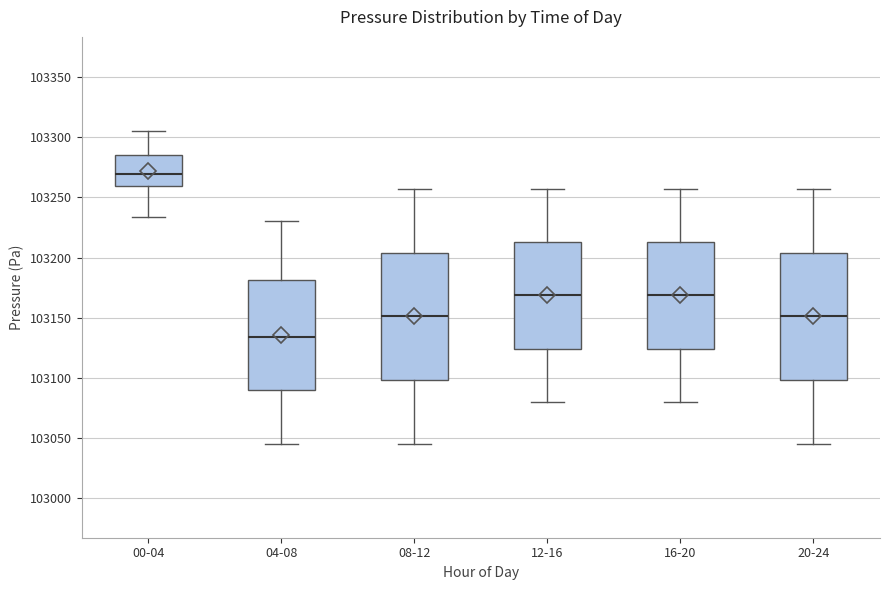

Where does the lower whisker of the box for 08-12 end on the y-axis? The values are not printed on the chart, so give them approximately, as read against the axis.

103045